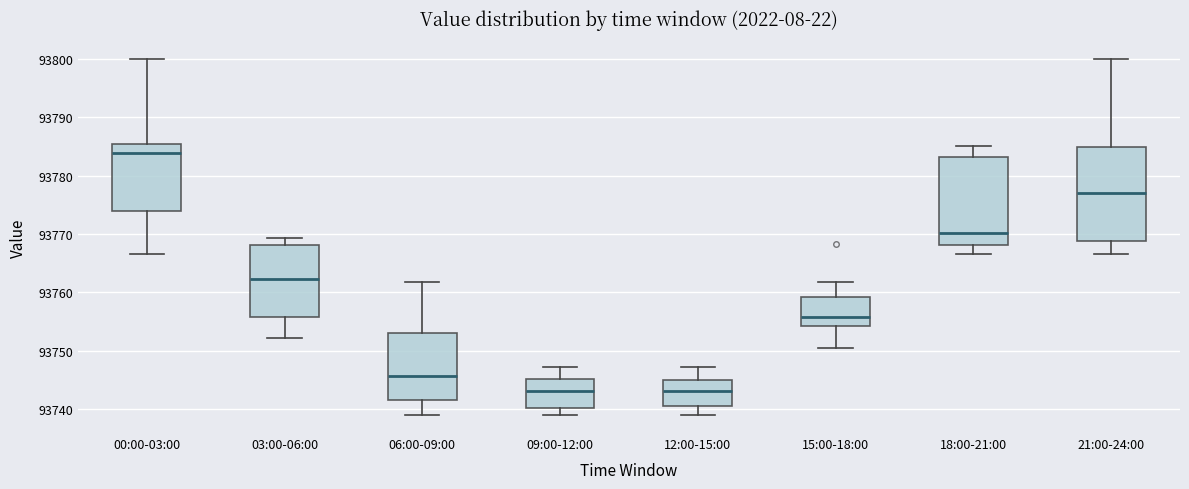

Reading left to right, read every box against the y-axis: the position of its median line, the range the box covers, and the ends of its whiskers. The values are not printed on the chart, so give them approximately, as read against the axis.

00:00-03:00: median 93784, box 93774 to 93785, whiskers 93767 to 93800
03:00-06:00: median 93762, box 93756 to 93768, whiskers 93752 to 93769
06:00-09:00: median 93746, box 93742 to 93753, whiskers 93739 to 93762
09:00-12:00: median 93743, box 93740 to 93745, whiskers 93739 to 93747
12:00-15:00: median 93743, box 93740 to 93745, whiskers 93739 to 93747
15:00-18:00: median 93756, box 93754 to 93759, whiskers 93750 to 93762
18:00-21:00: median 93770, box 93768 to 93783, whiskers 93767 to 93785
21:00-24:00: median 93777, box 93769 to 93785, whiskers 93767 to 93800